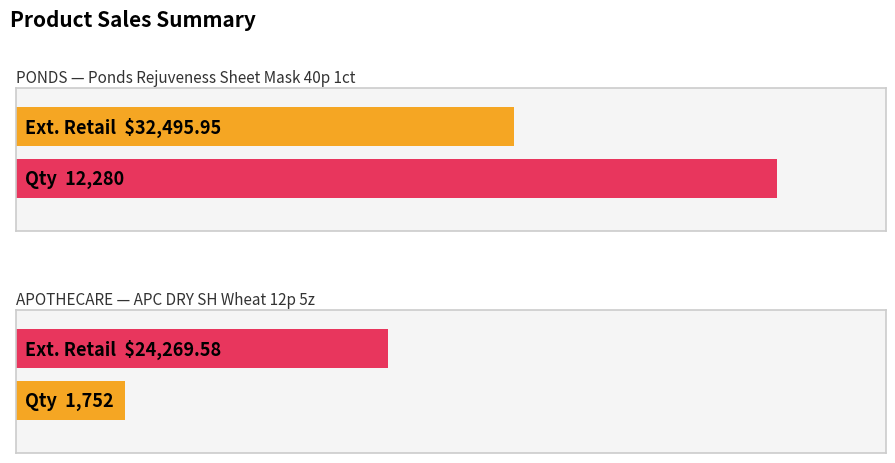

What is the value of the 2nd bar from the left?

24269.6